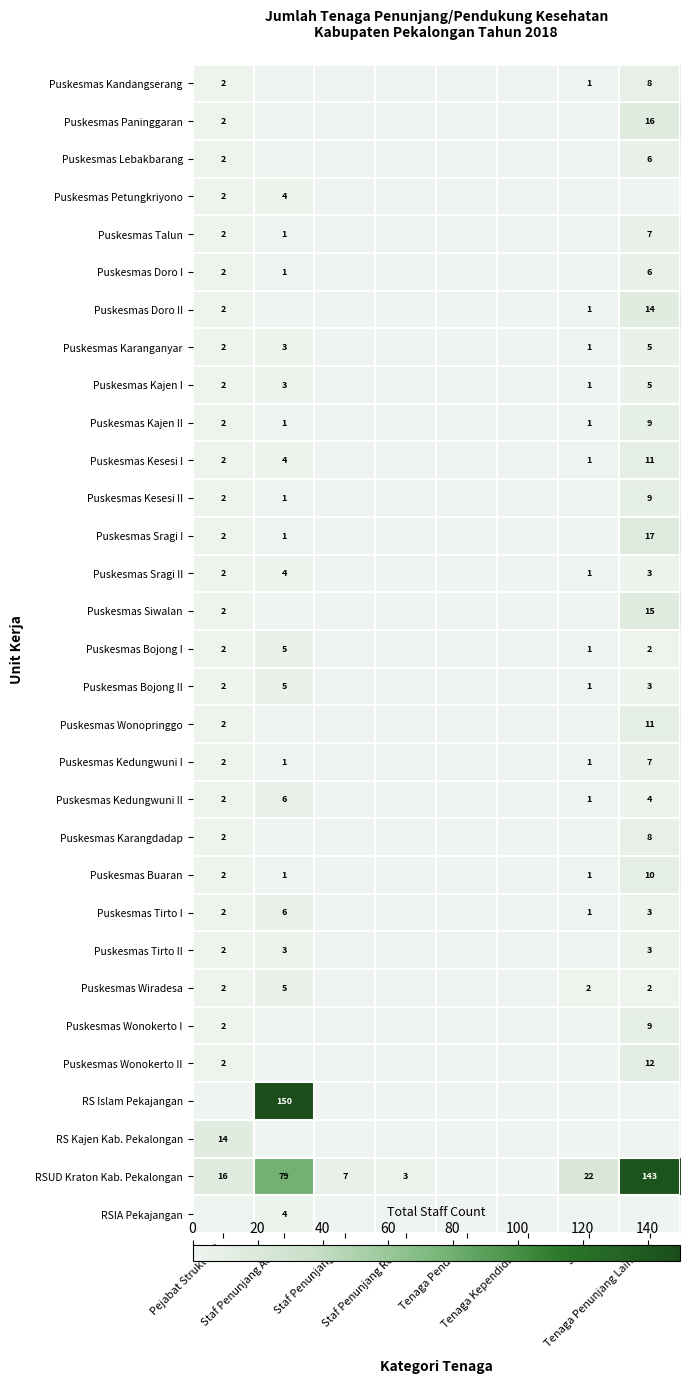

Between Staf Penunjang Renc. and Tenaga Kependidikan, which is larger?

Staf Penunjang Renc.